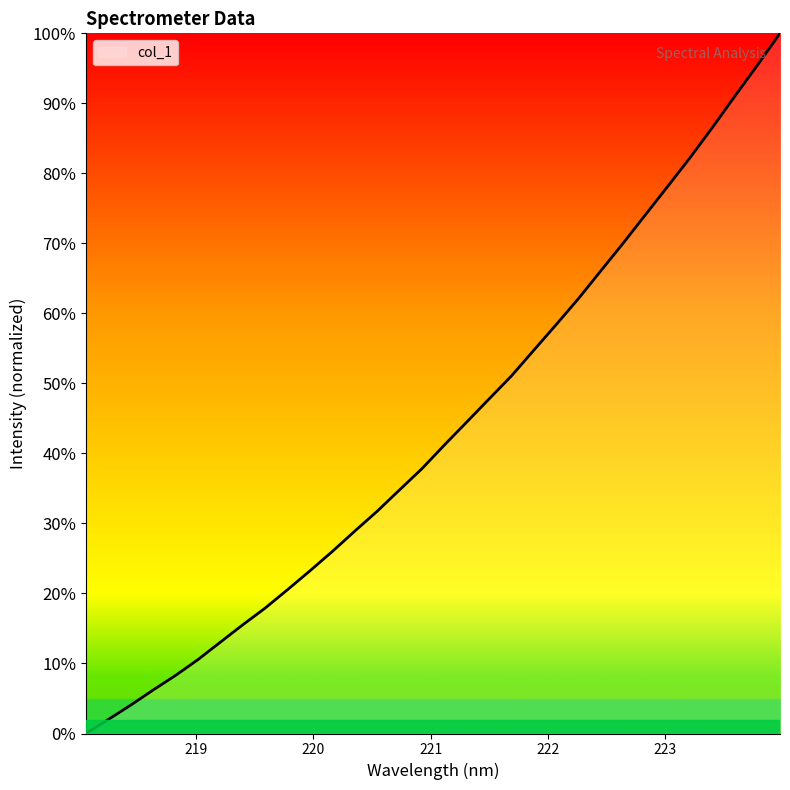

Is this an area chart (filled region under the line)?

No